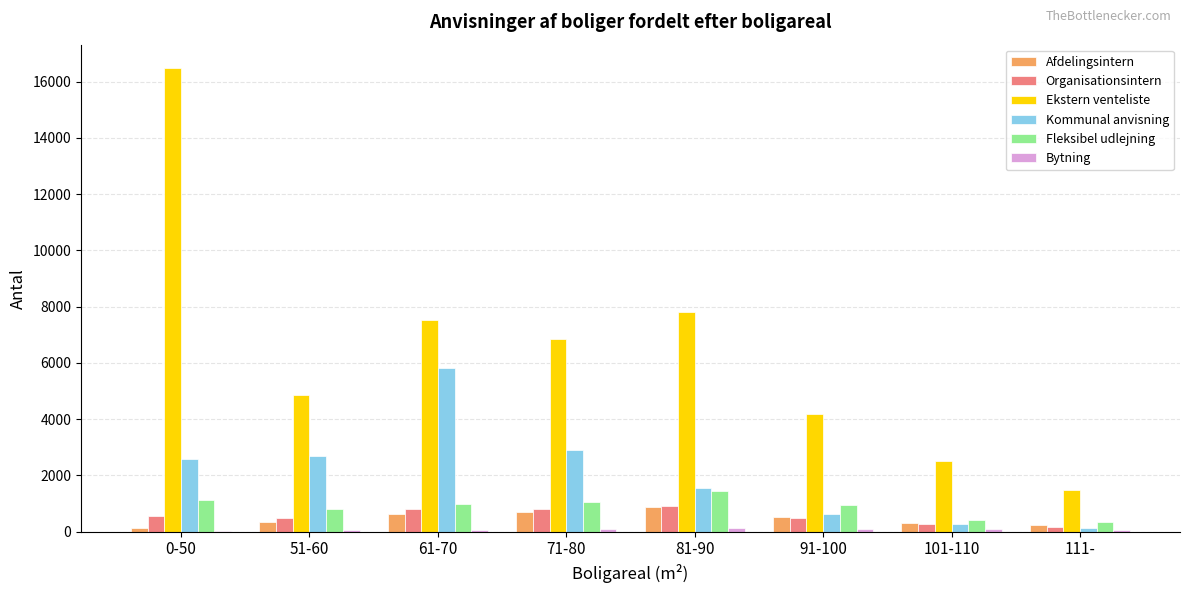

What is the sum of all Ekstern venteliste values?

51671